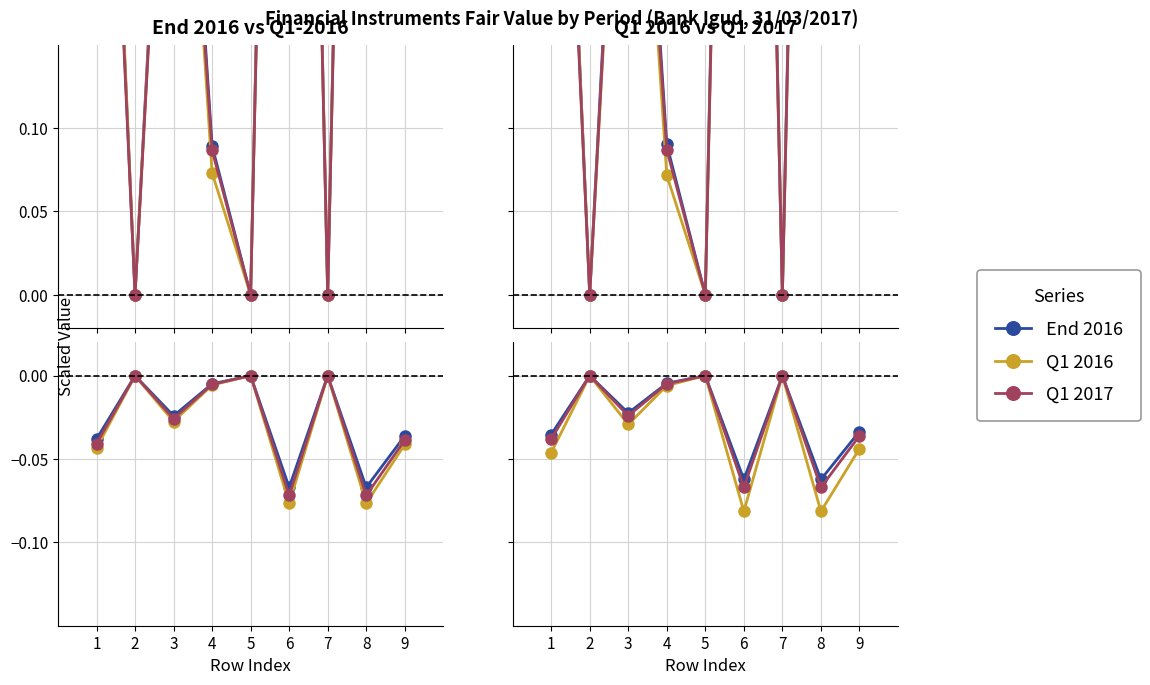

How many lines are shown in the chart?

3